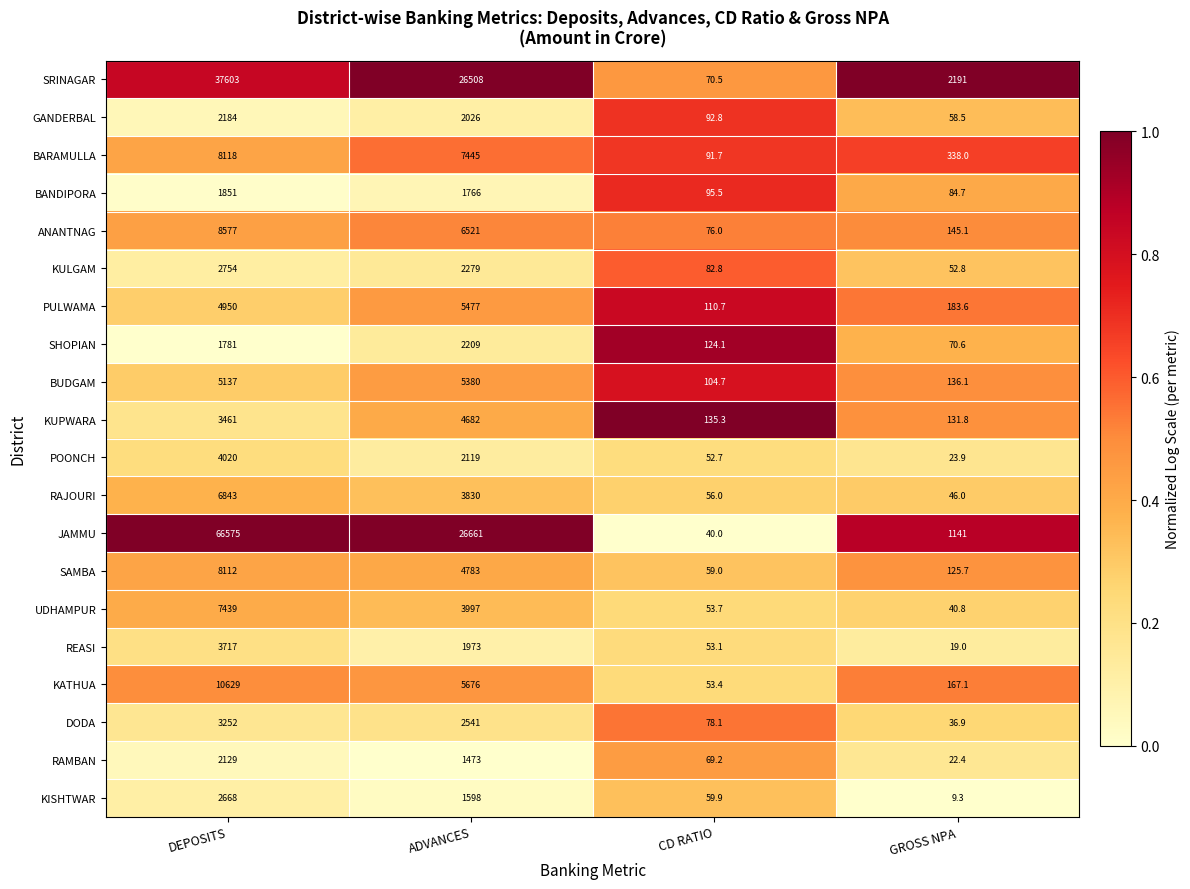

Which series has the widest spread of values?

JAMMU